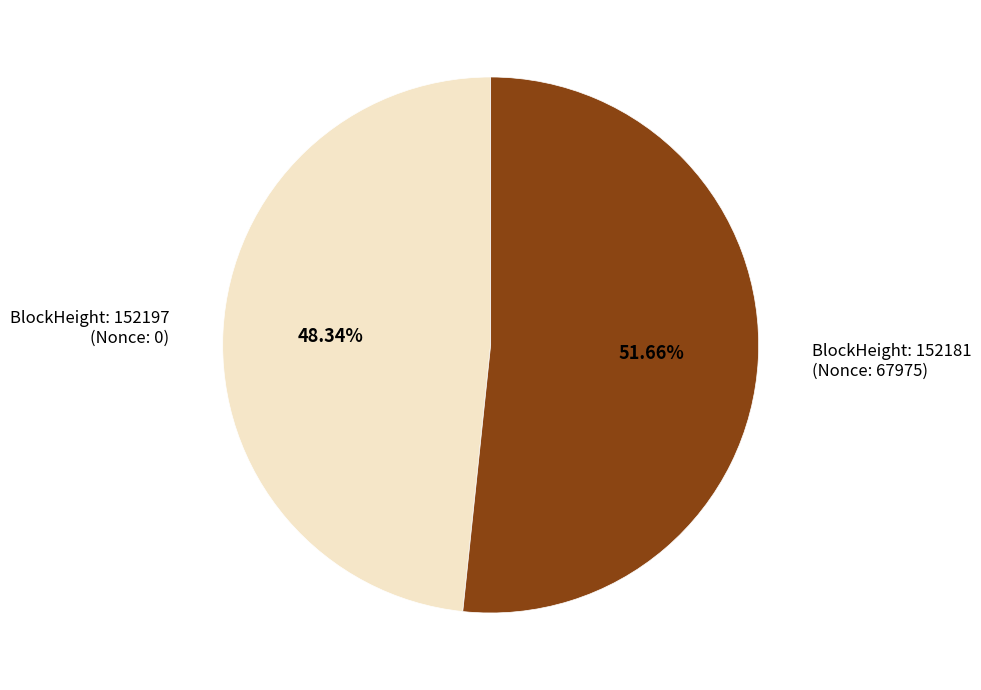

Between BlockHeight: 152197 (Nonce: 0) and BlockHeight: 152181 (Nonce: 67975), which is larger?

BlockHeight: 152181 (Nonce: 67975)